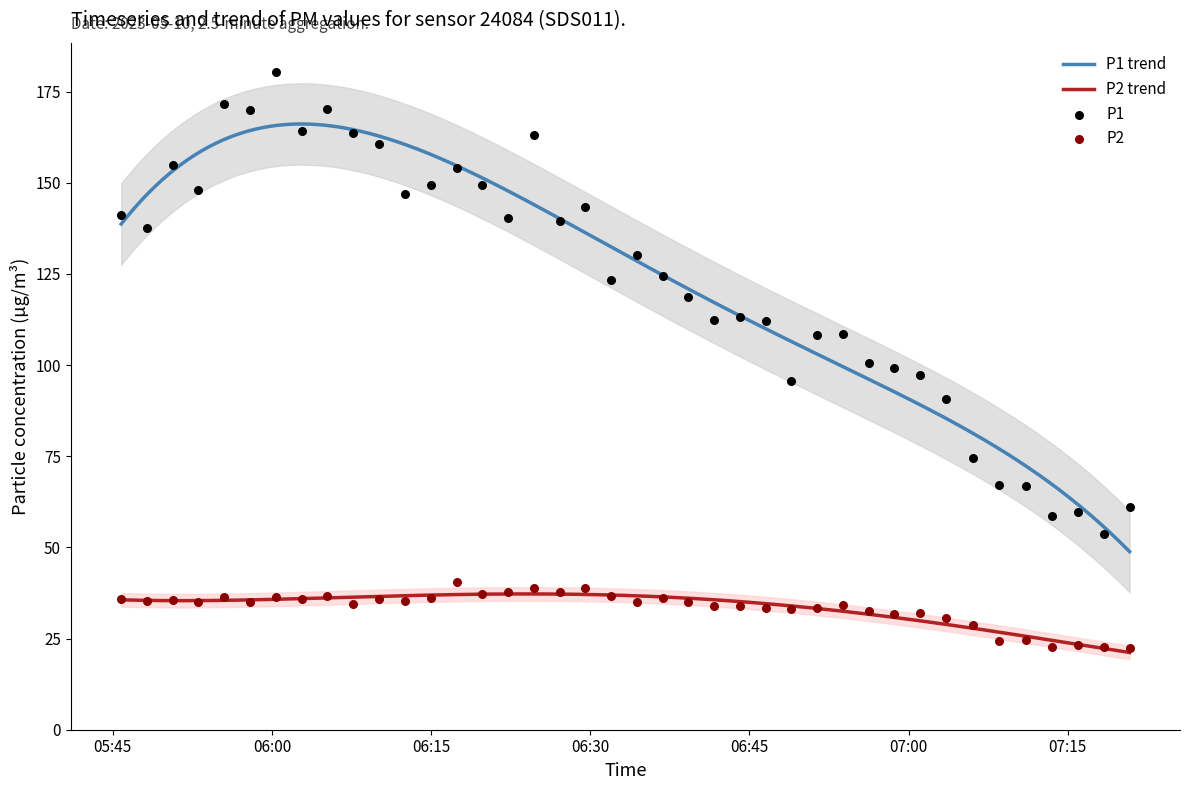

True or false: P1 trend and P2 trend intersect in this chart.

False